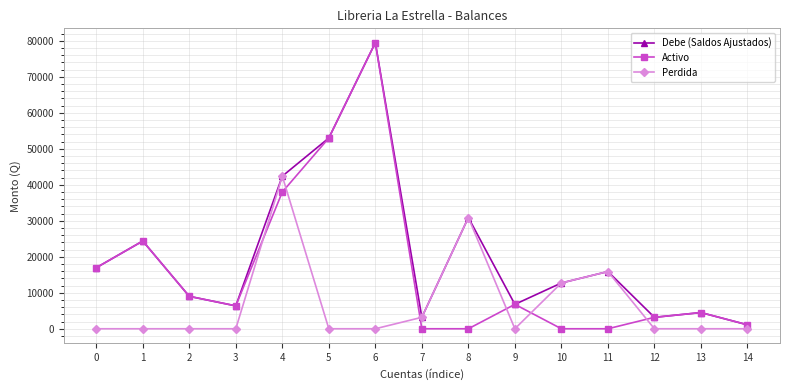

Rank the series by their average value, from highest to lowest.

Debe (Saldos Ajustados), Activo, Perdida